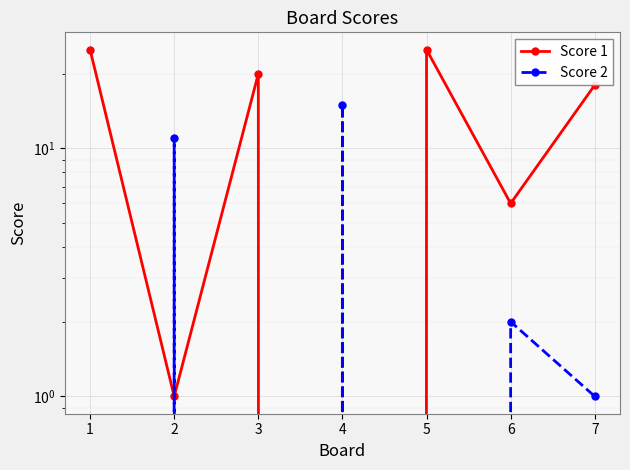

List the series in order of their overall mean, highest first.

Score 1, Score 2